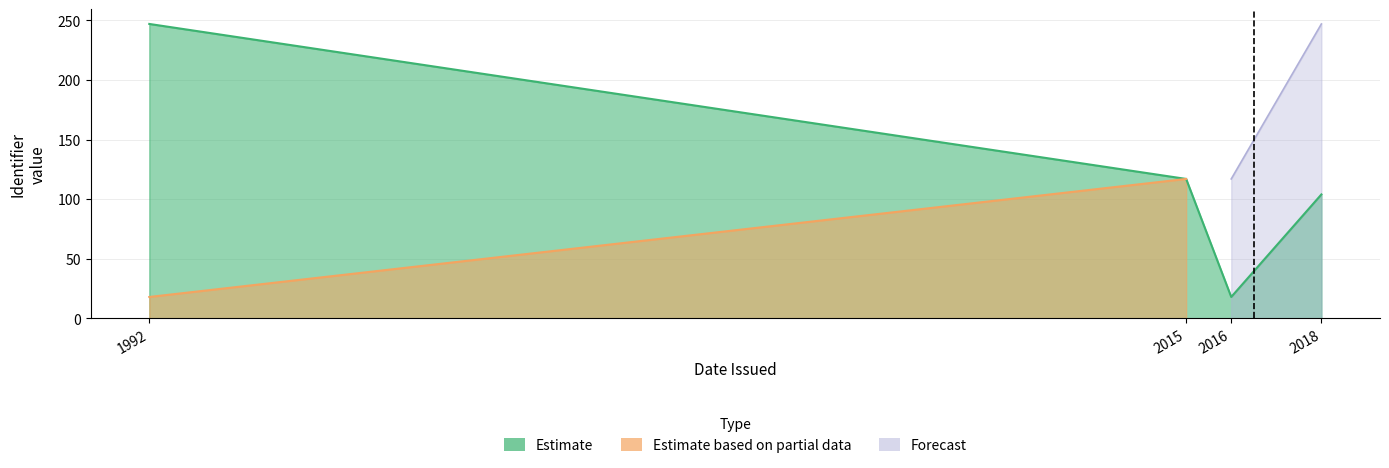

The Estimate series shows 247 at 1992. True or false?

True